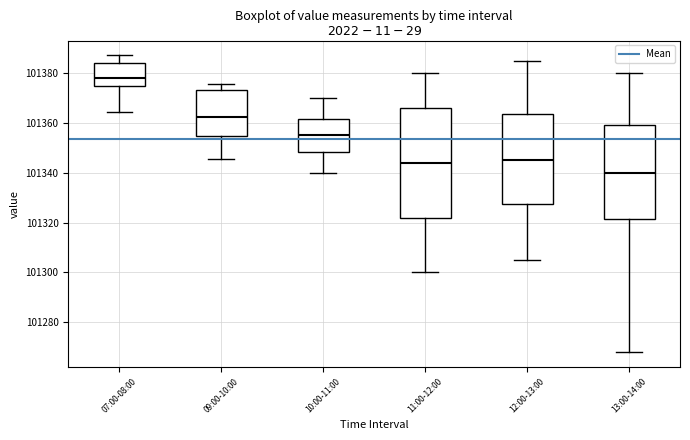

Which box's median line is the lowest?

13:00-14:00